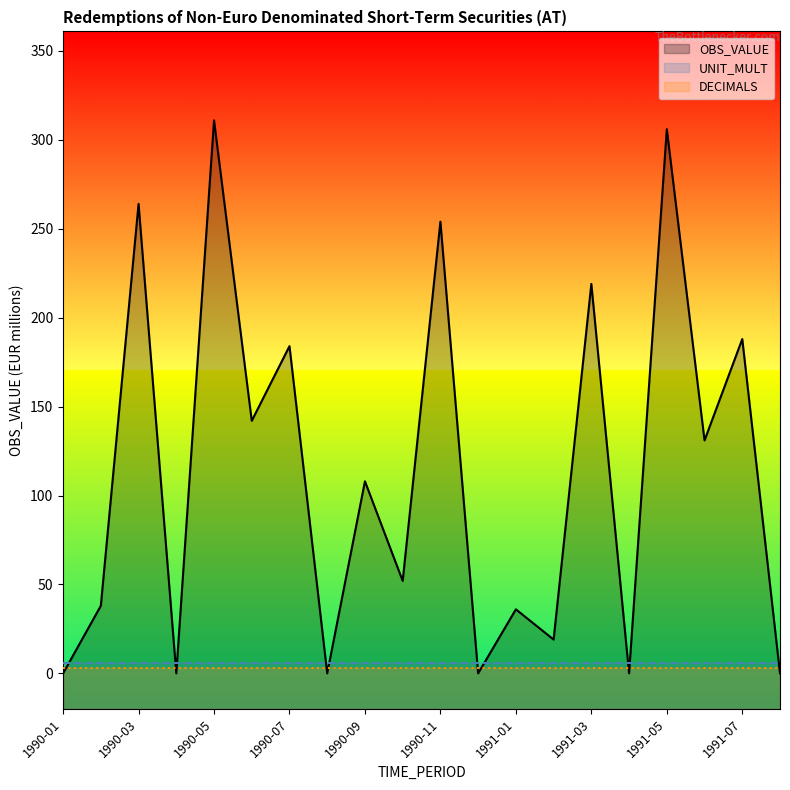

True or false: UNIT_MULT has a value of 6 at 1991-03.

True